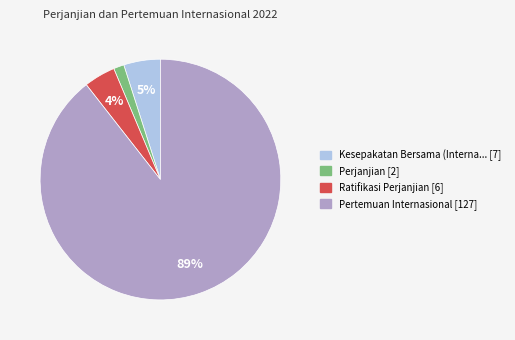

How many segments does this pie chart have?

4